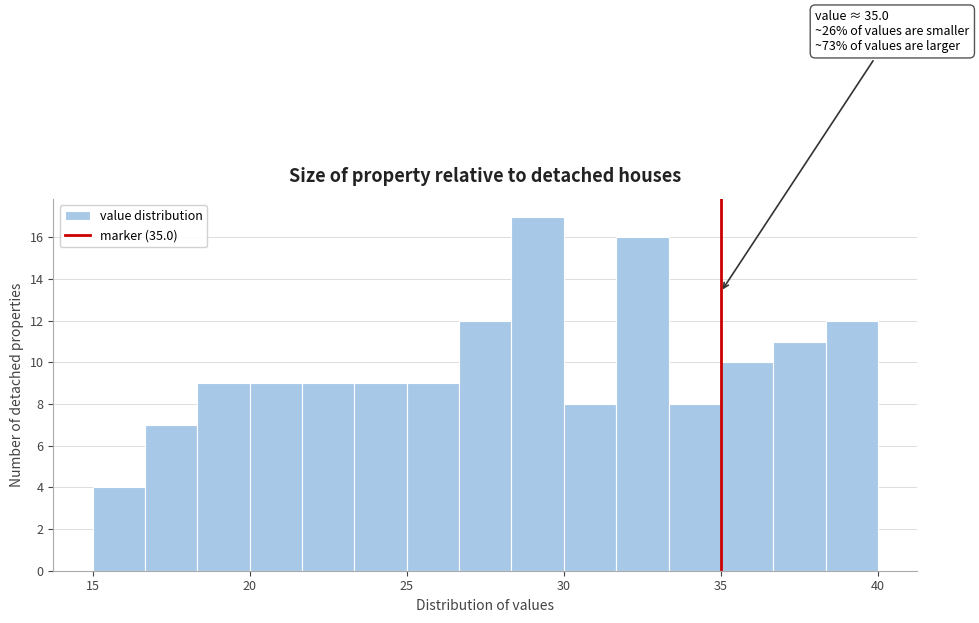

Around what value on the x-axis is the tallest bar? Give the approximate position of its centre, as read against the axis.

29.0